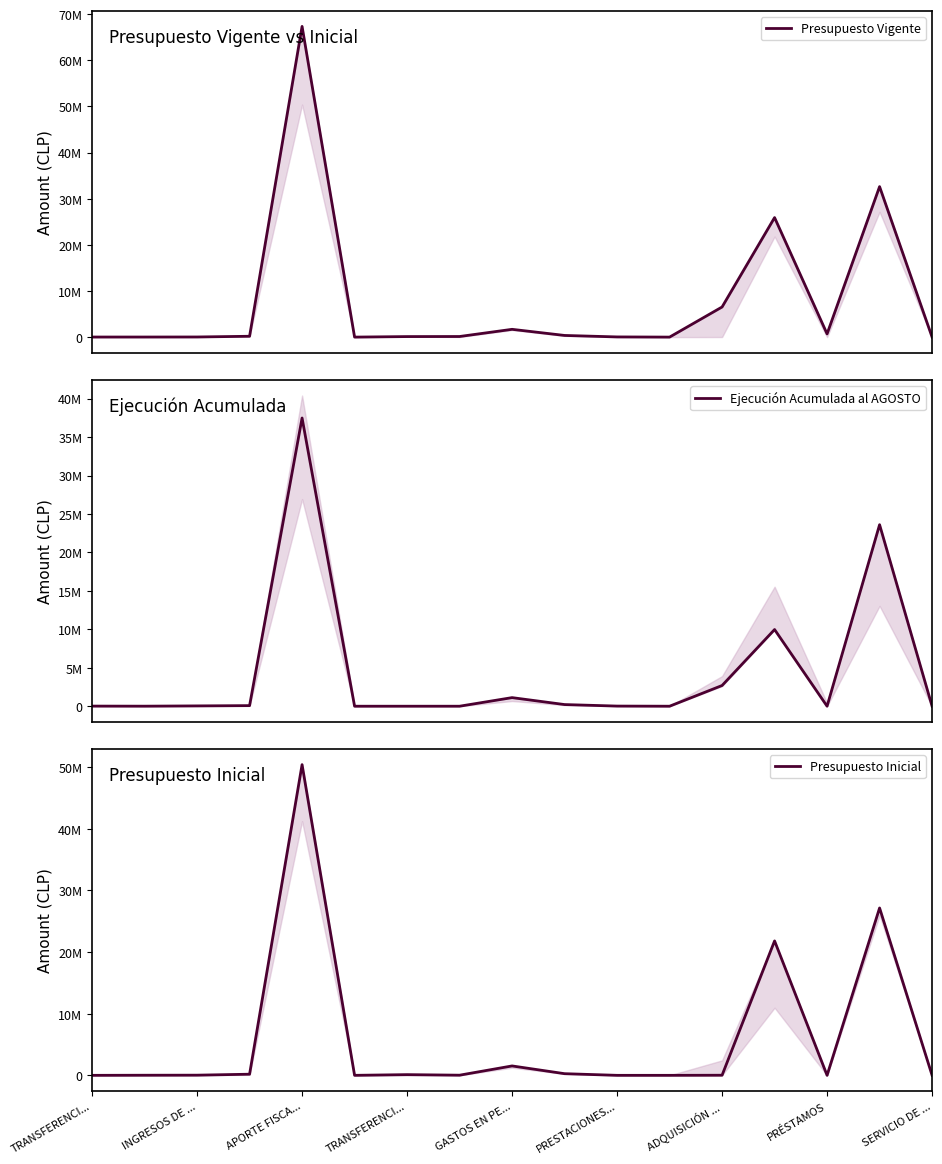

Reading left to right, list all the values displayed in this chart.

Presupuesto Vigente: 15915	15975	26285	182263	67340522	10	113419	130138	1685728	359144	38903	10	6527454	25905683	692841	32614139	625
Ejecución Acumulada al AGOSTO: 15914	5712	42065	76634	37480369	0	0	0	1117936	215111	17934	0	2693531	9971246	0	23604868	0
Presupuesto Inicial: 0	15975	26285	182263	50396759	10	113419	23000	1525341	267244	0	10	15091	21803885	0	27145515	625